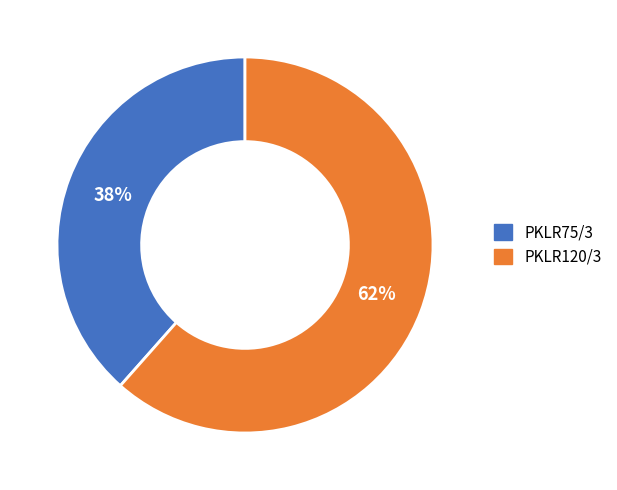

Which has a higher value, PKLR120/3 or PKLR75/3?

PKLR120/3